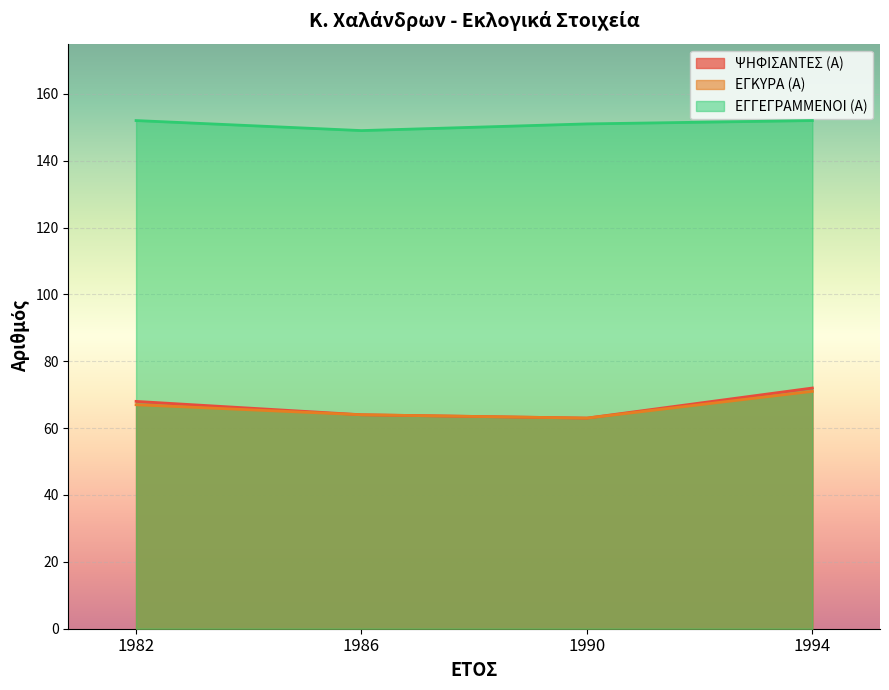

Rank the categories by ΕΓΚΥΡΑ (Α) value from lowest to highest.

1990, 1986, 1982, 1994